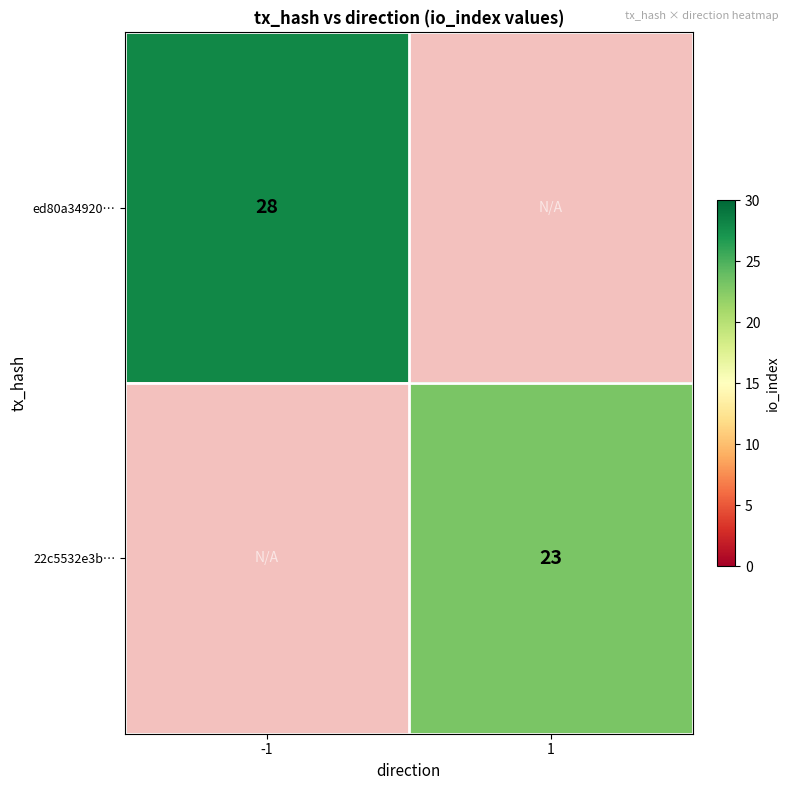

Is the value of 22c5532e3b… at 1 greater than the value of ed80a34920… at -1?

No